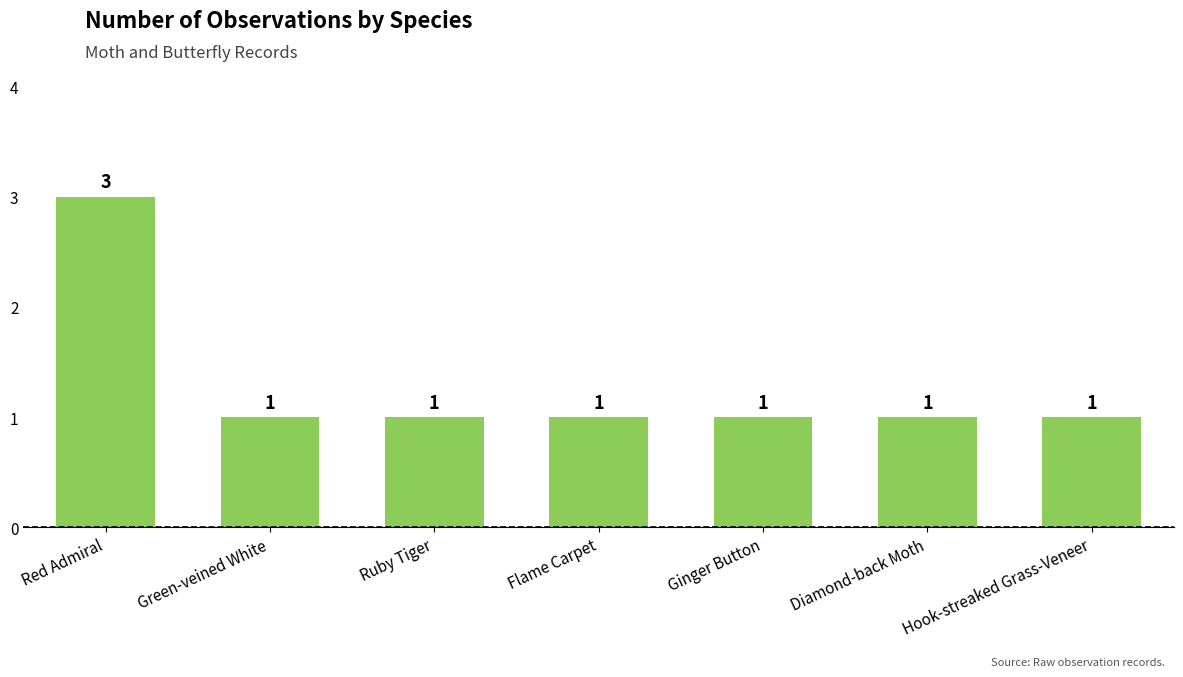

At which category does the chart reach its peak across all series?

Red Admiral